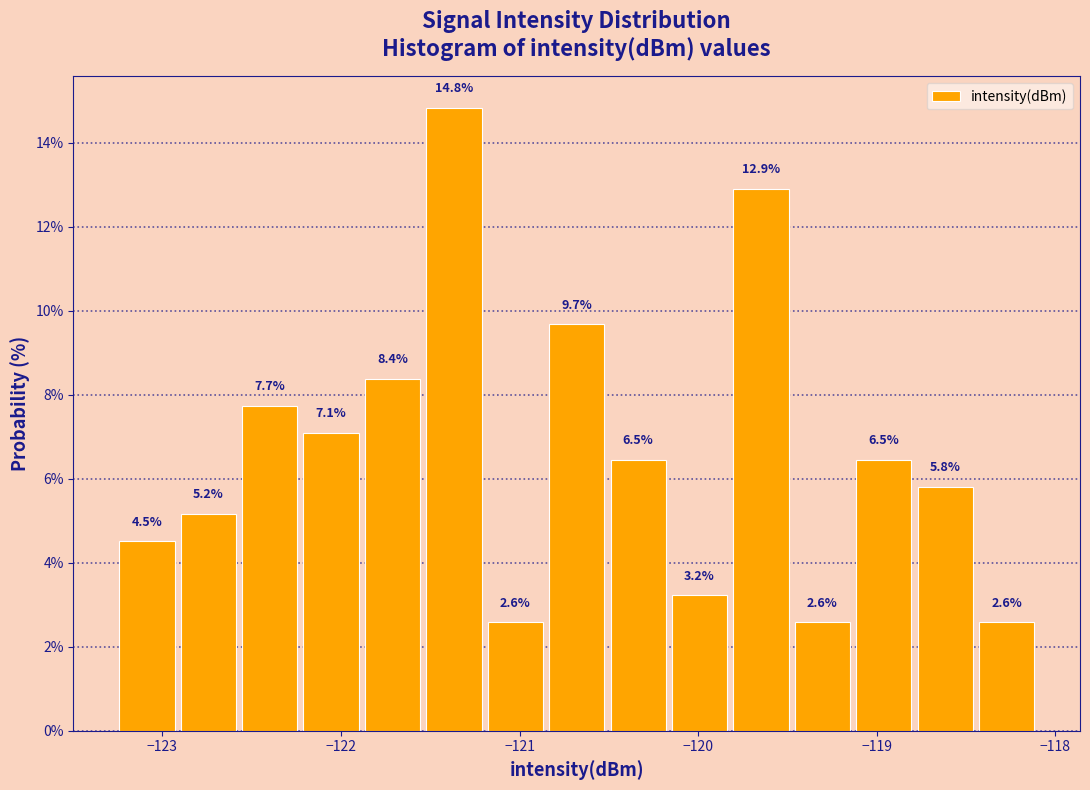

Read against the x-axis, roughly where is the centre of the tallest bar?

-121.4